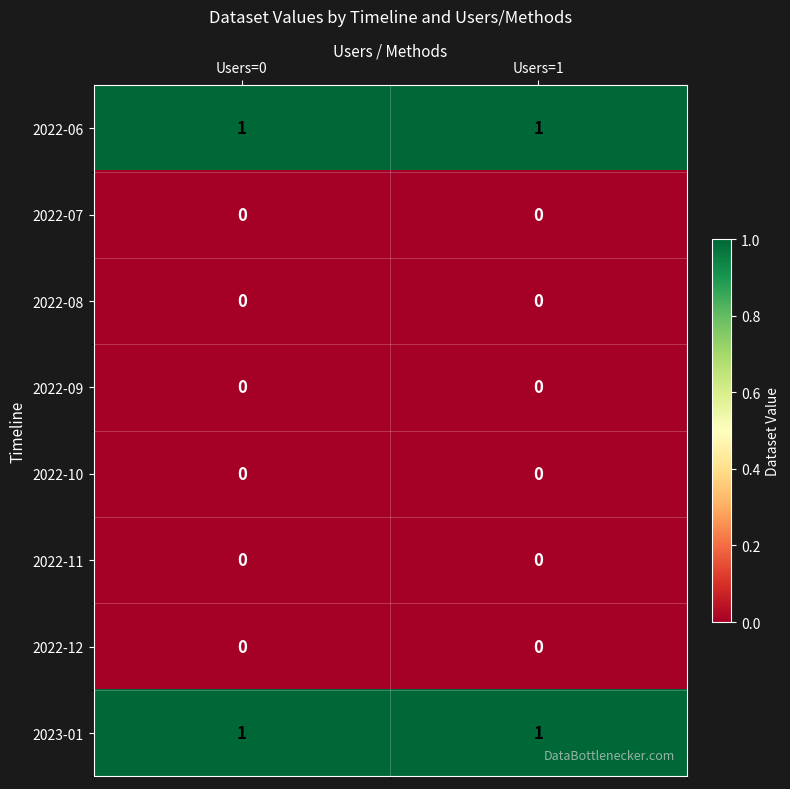

How many series are shown in this chart?

8